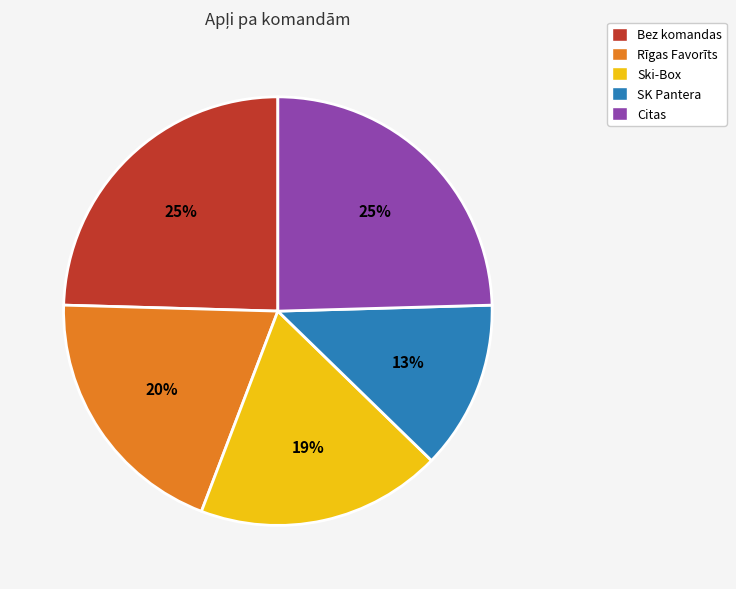

True or false: Citas accounts for 14% of the total.

False